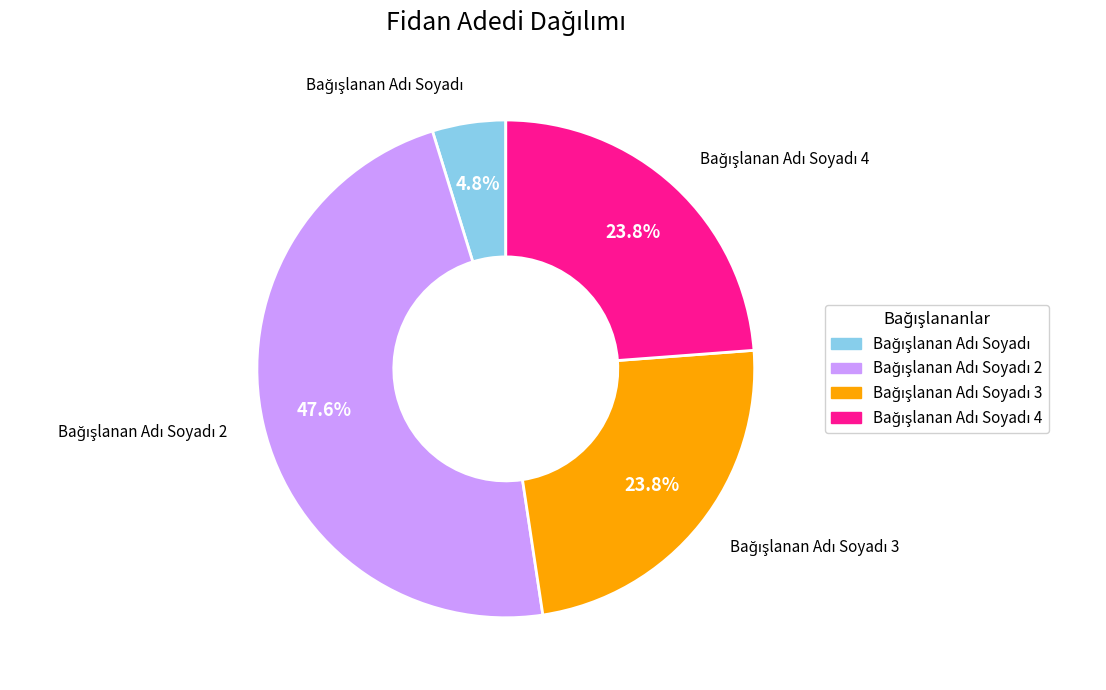

To the nearest percent, what is the difference between the largest and smallest slice percentages?

43%